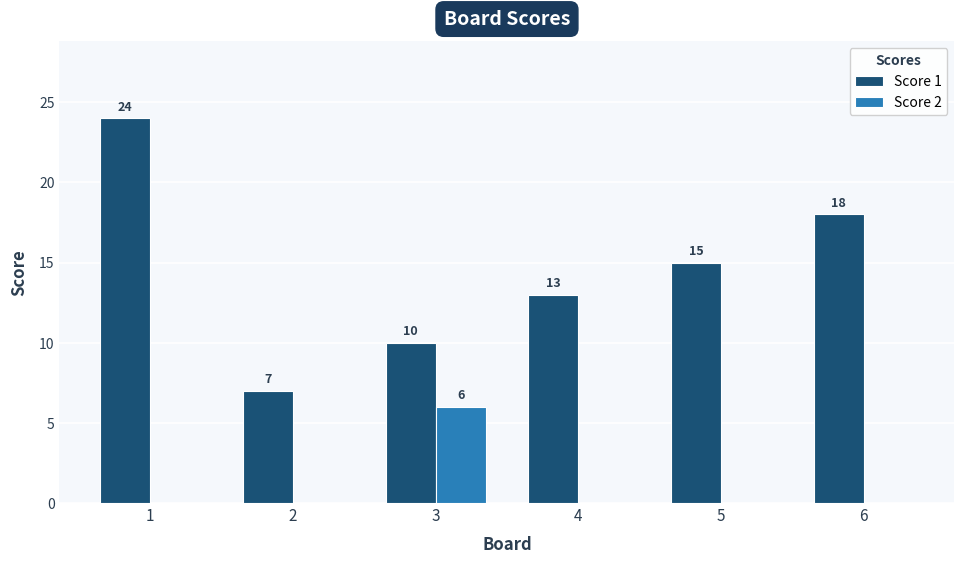

Reading left to right, extract all data points from this chart.

Score 1: 1=24	2=7	3=10	4=13	5=15	6=18
Score 2: 1=0	2=0	3=6	4=0	5=0	6=0